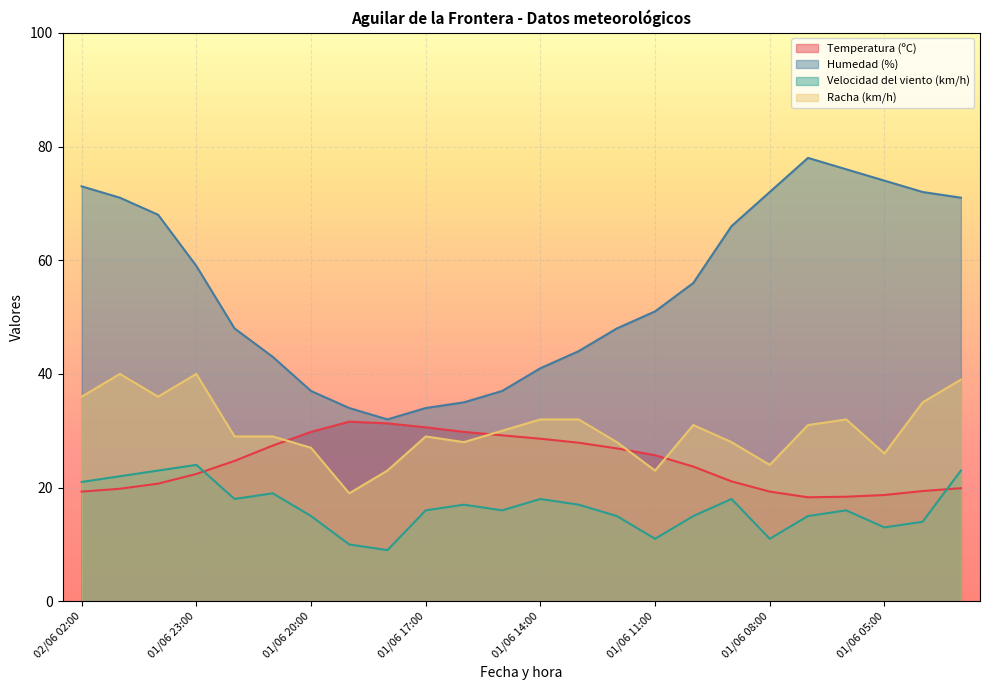

The value of Temperatura (ºC) at 01/06 08:00 is 31.1. True or false?

False